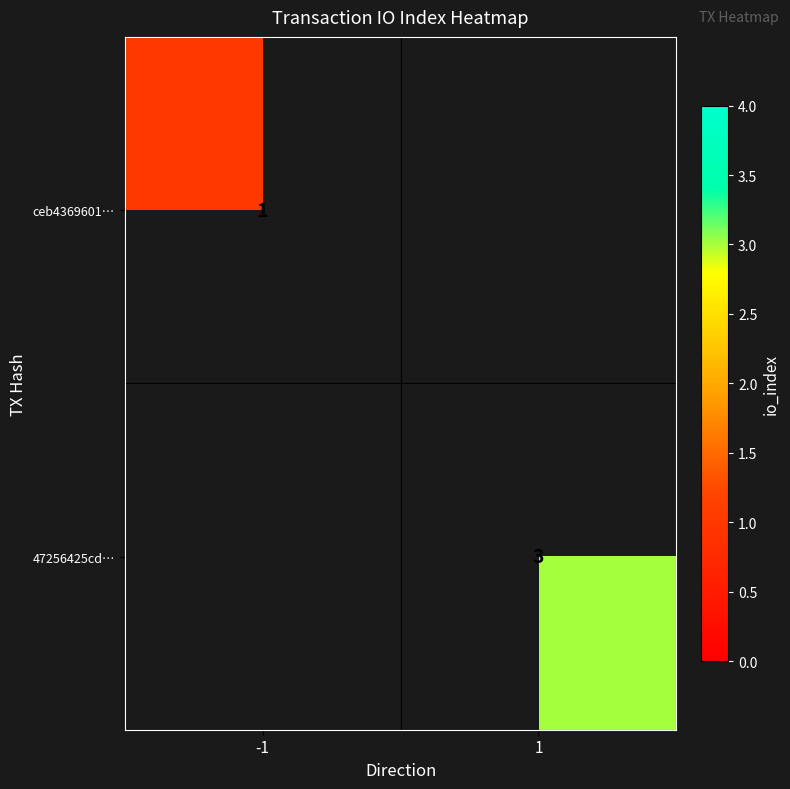

Count the number of data series in this chart.

2